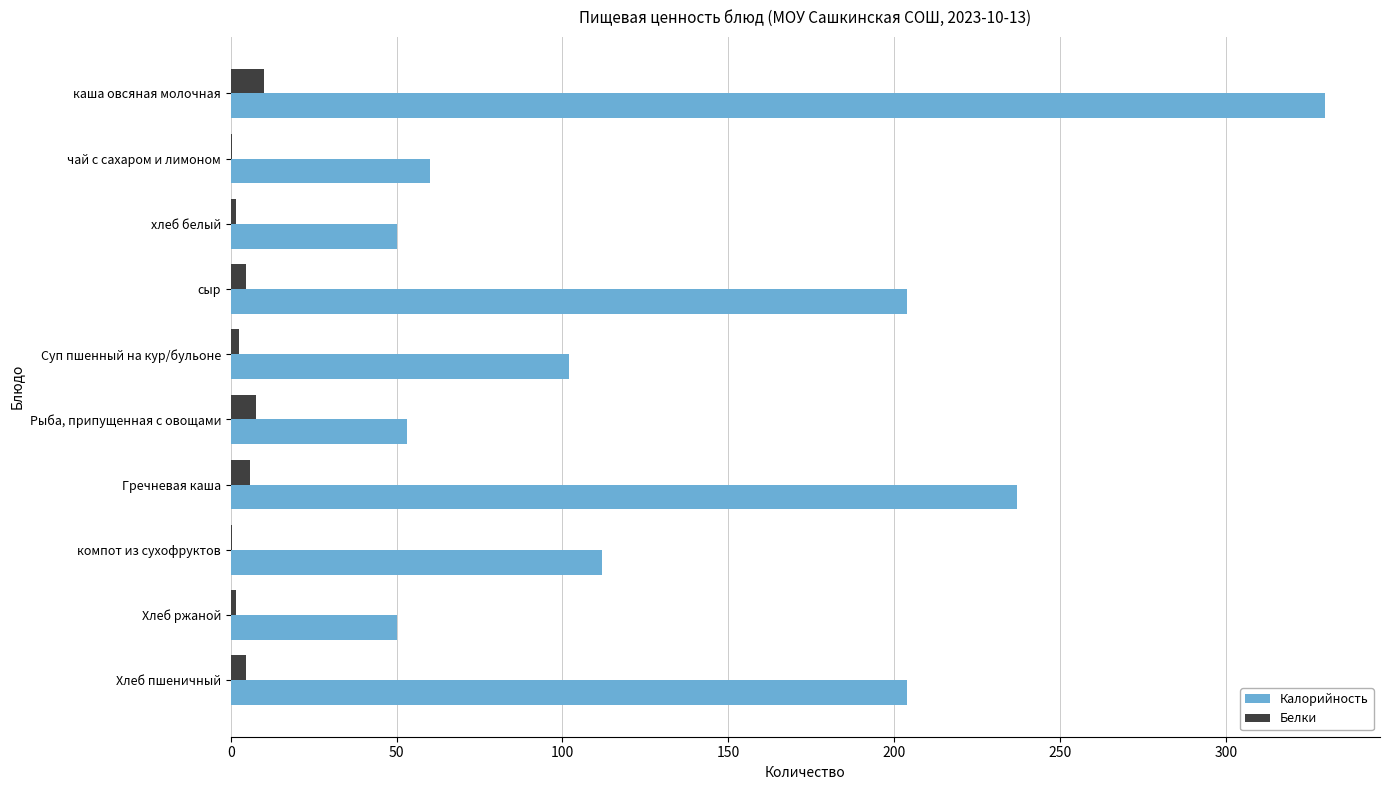

Which series changed the most between хлеб белый and компот из сухофруктов?

Калорийность